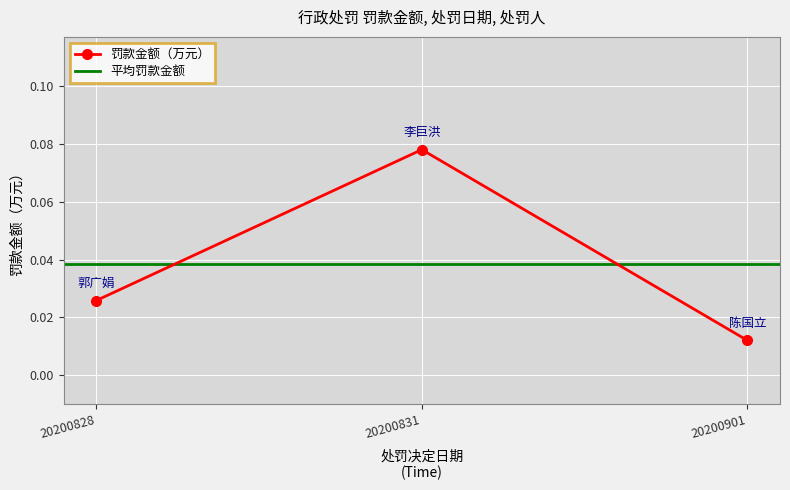

What is the label of the 1st point from the right?

20200901